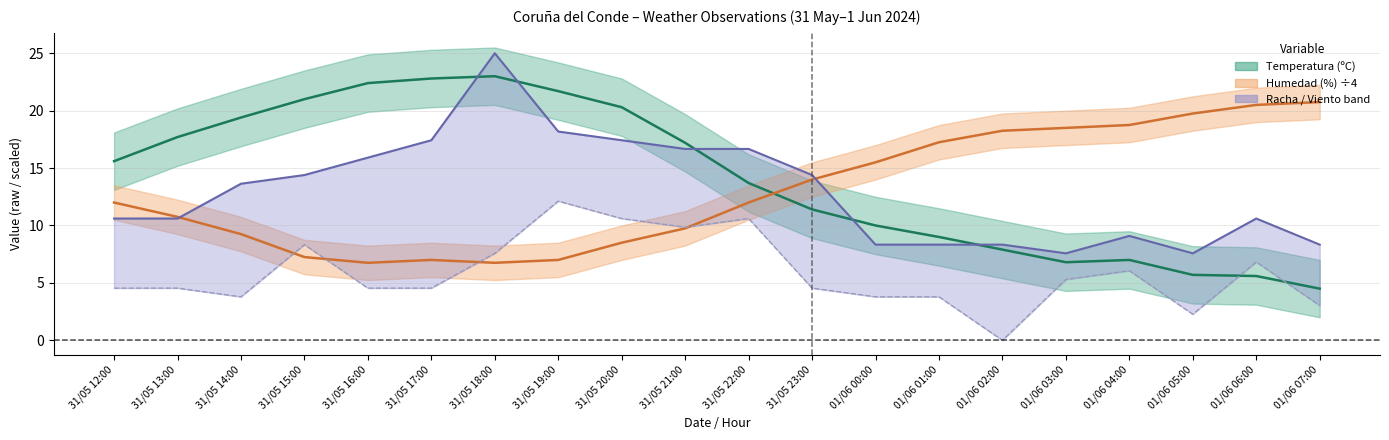

True or false: Humedad (%) has more than 1 interior local peaks.

False